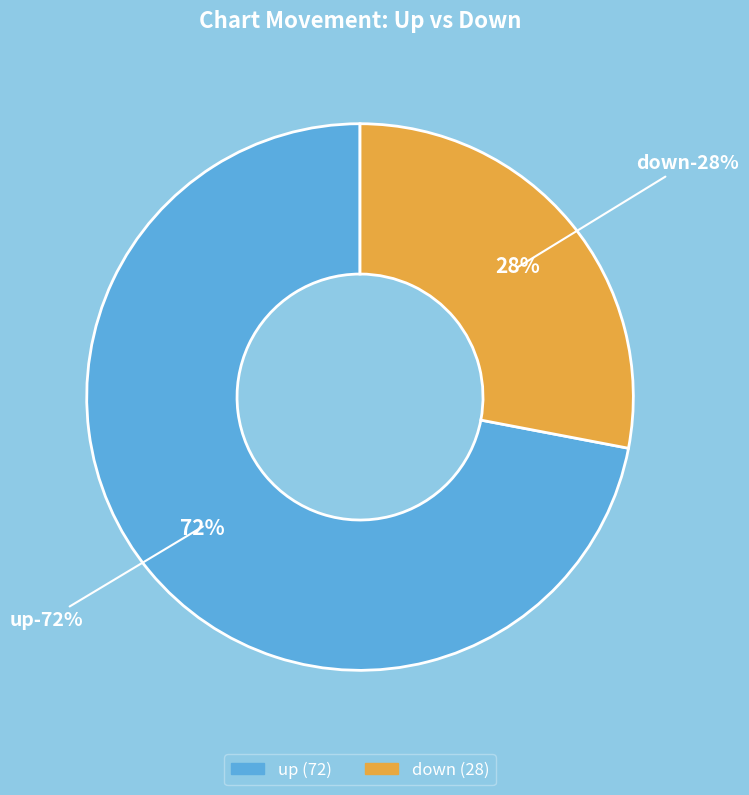

Approximately how many times larger is the value at down compared to up?

0.4